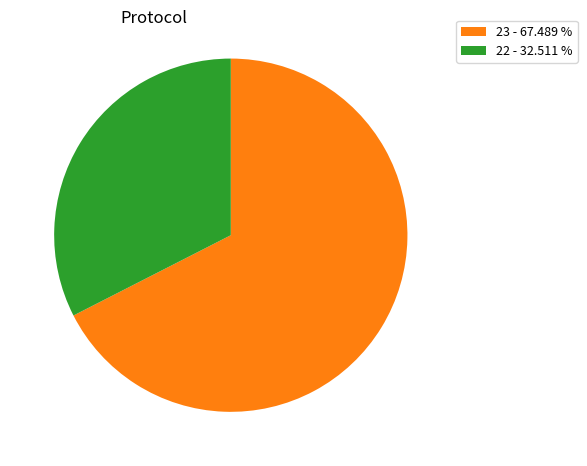

Rank the categories by value from highest to lowest.

23 - 67.489 %, 22 - 32.511 %